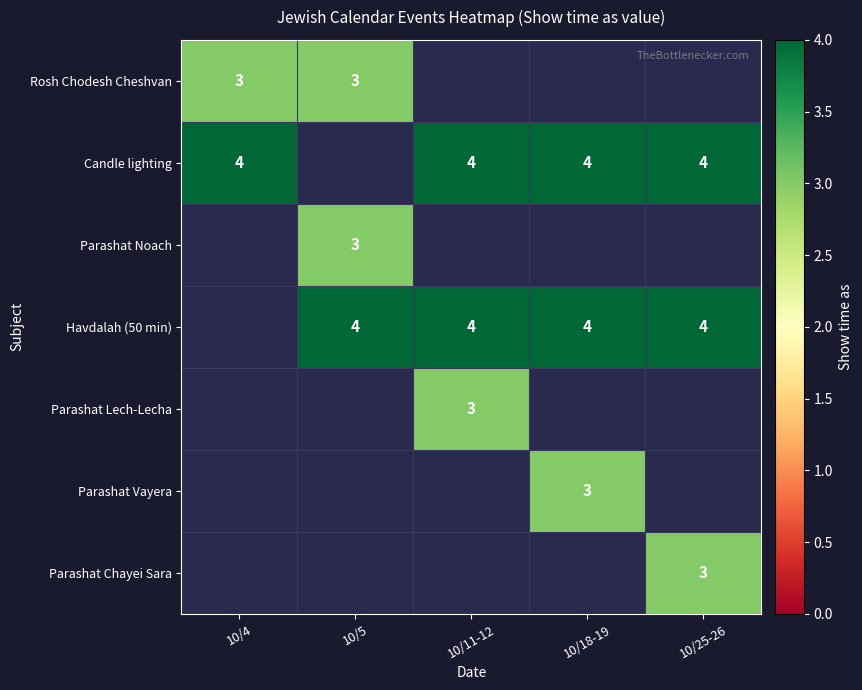

The value of Candle lighting at 10/25-26 is 1. True or false?

False